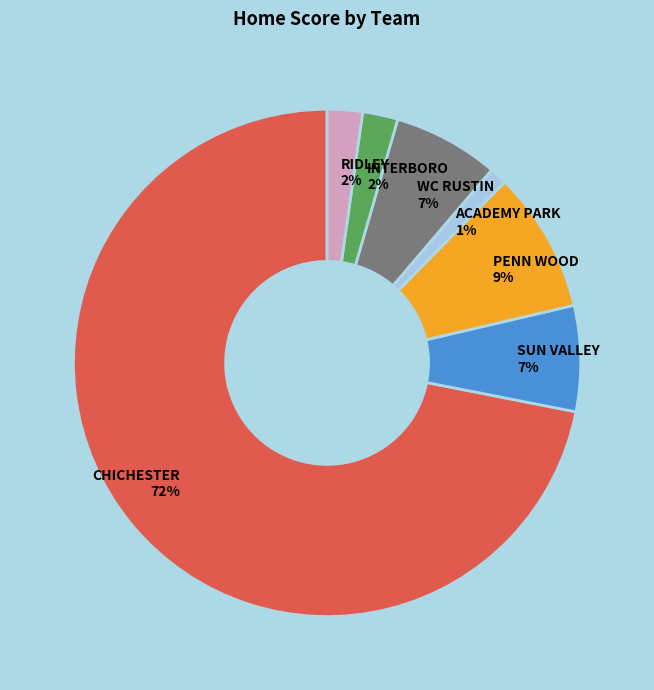

Is it true that RIDLEY is 8% of the pie?

False